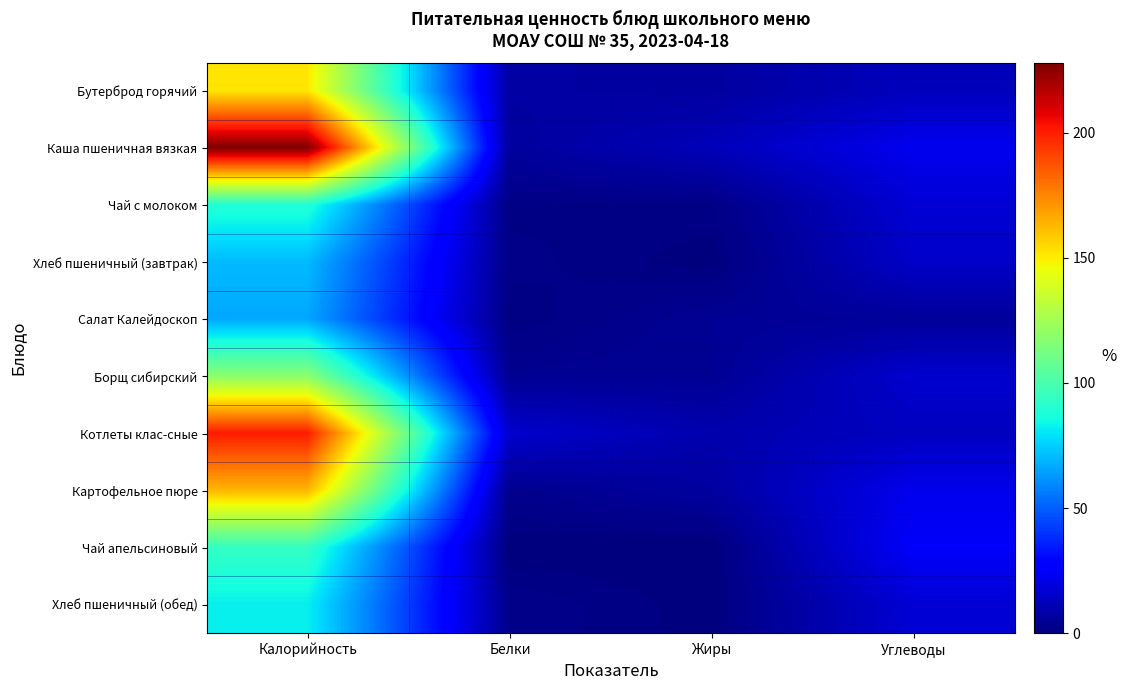

Between Белки and Углеводы, which is larger?

Углеводы